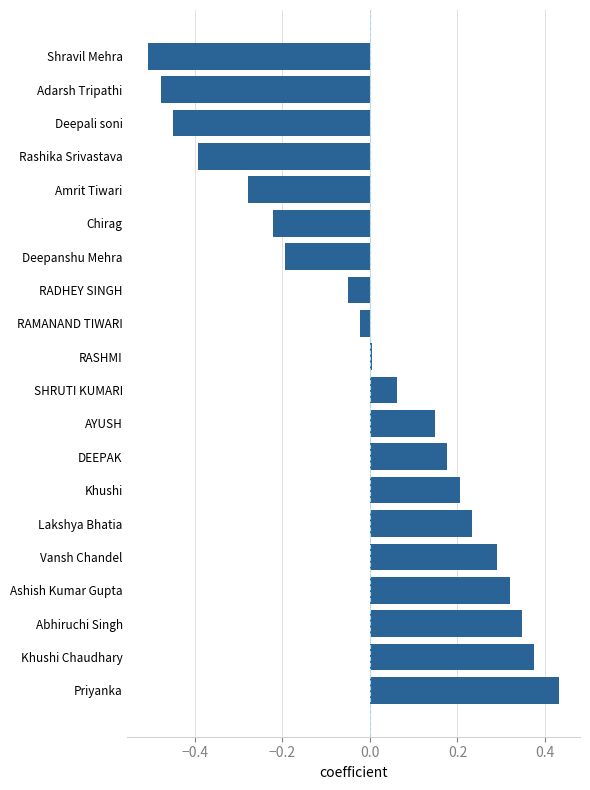

How many bars are there in total?

20